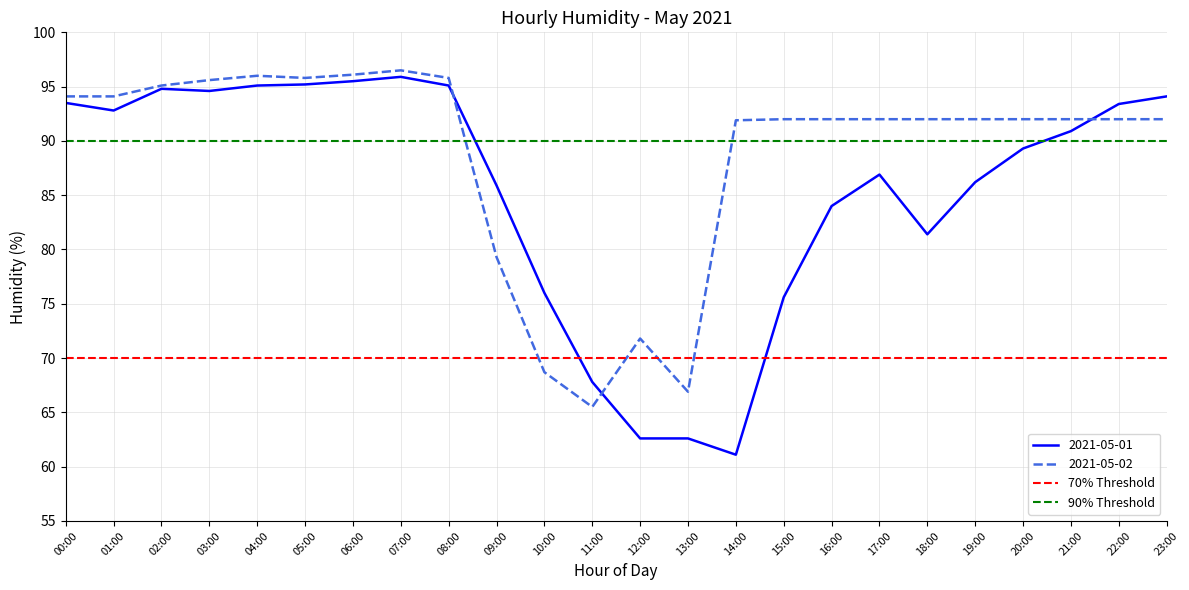

What is the label of the 1st point from the left?

00:00